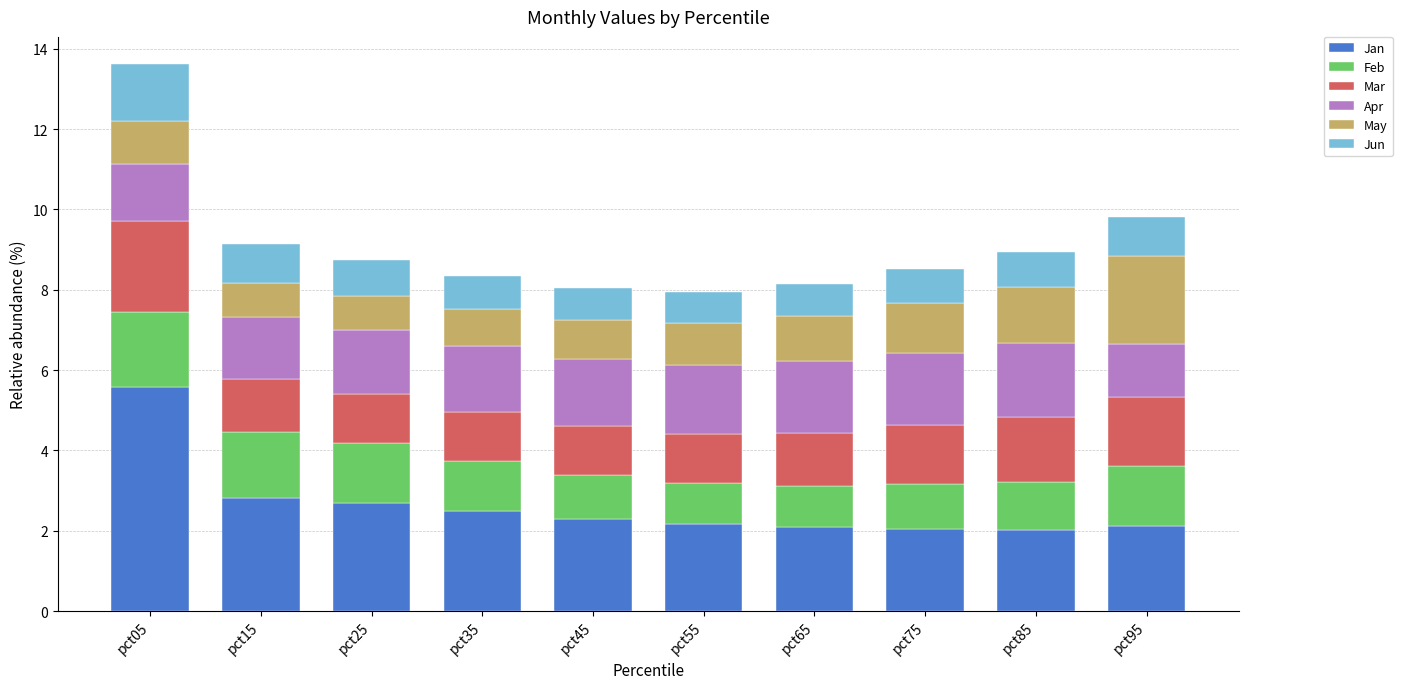

What is the total value across all series at pct15?

9.1